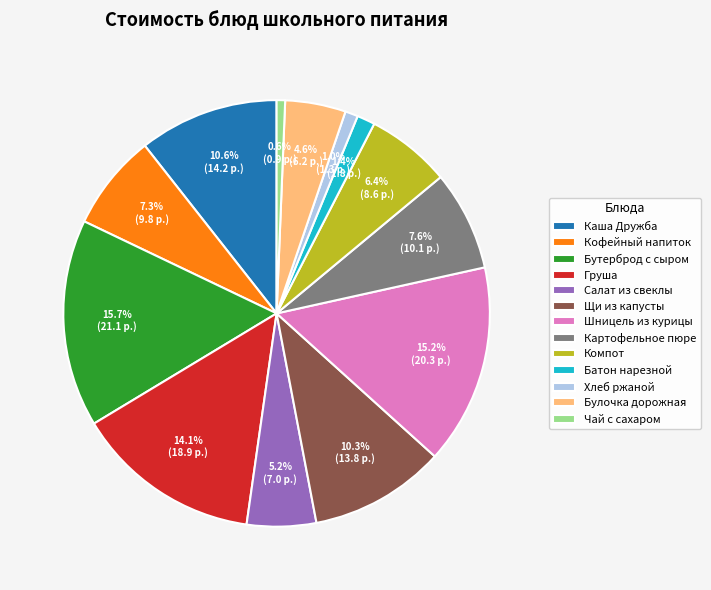

What percentage is NOT represented by Чай с сахаром?

99.4%